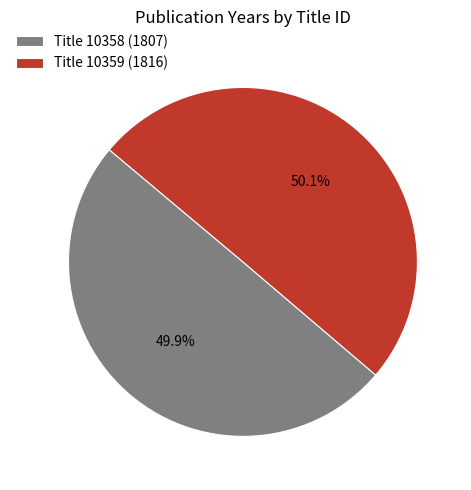

Is there a majority slice in this chart?

Yes